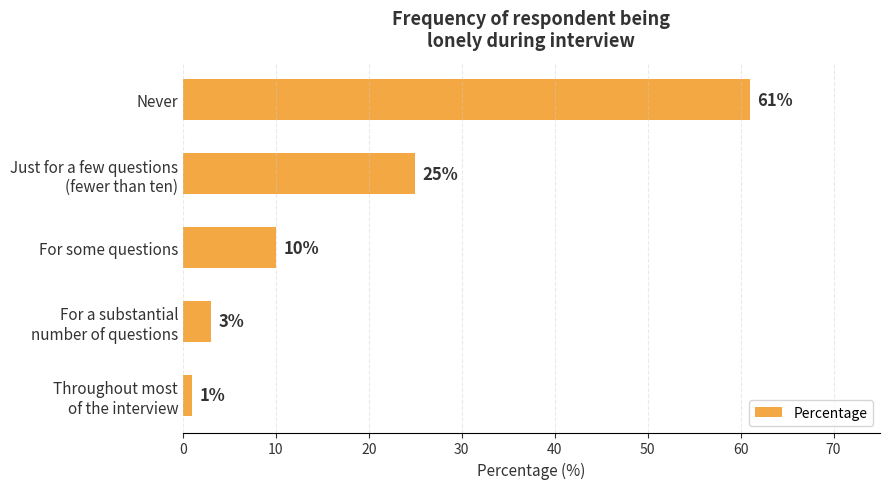

List the labels in order of value, largest first.

Never, Just for a few questions
(fewer than ten), For some questions, For a substantial
number of questions, Throughout most
of the interview